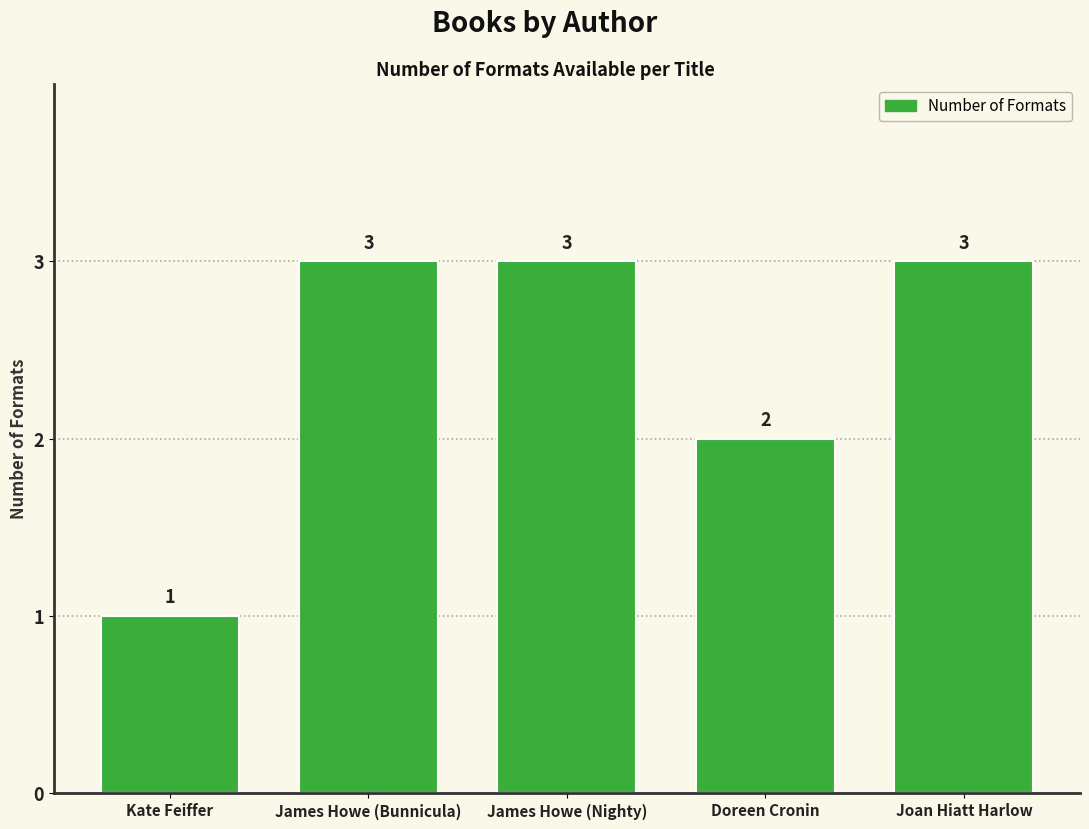

Approximately how many times larger is the value at James Howe (Nighty) compared to James Howe (Bunnicula)?

1.0